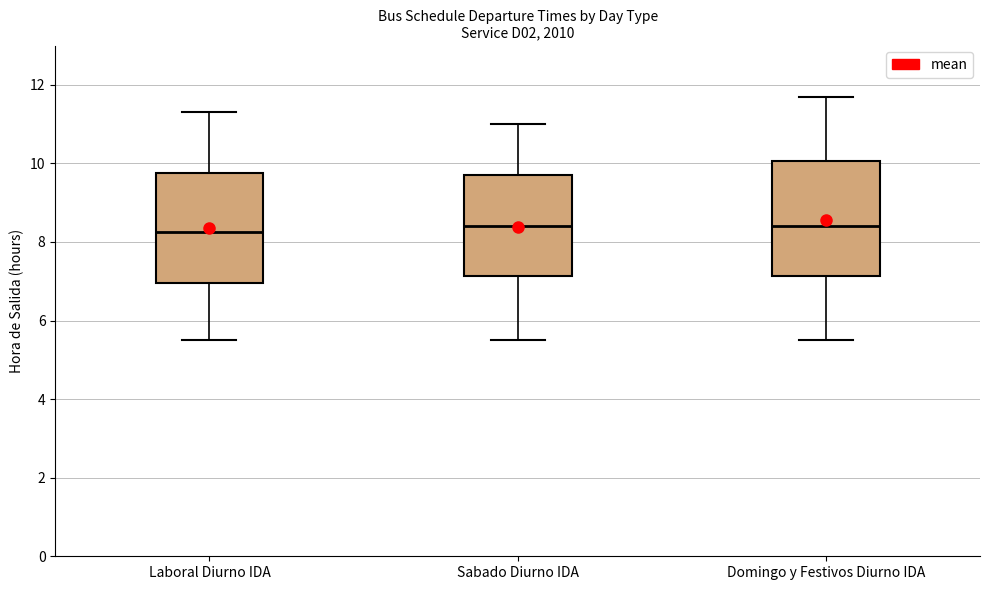

Reading left to right, read every box against the y-axis: the position of its median line, the range the box covers, and the ends of its whiskers. The values are not printed on the chart, so give them approximately, as read against the axis.

Laboral Diurno IDA: median 8.2, box 7.0 to 9.8, whiskers 5.6 to 11.4
Sabado Diurno IDA: median 8.4, box 7.2 to 9.8, whiskers 5.6 to 11.0
Domingo y Festivos Diurno IDA: median 8.4, box 7.2 to 10.0, whiskers 5.6 to 11.8